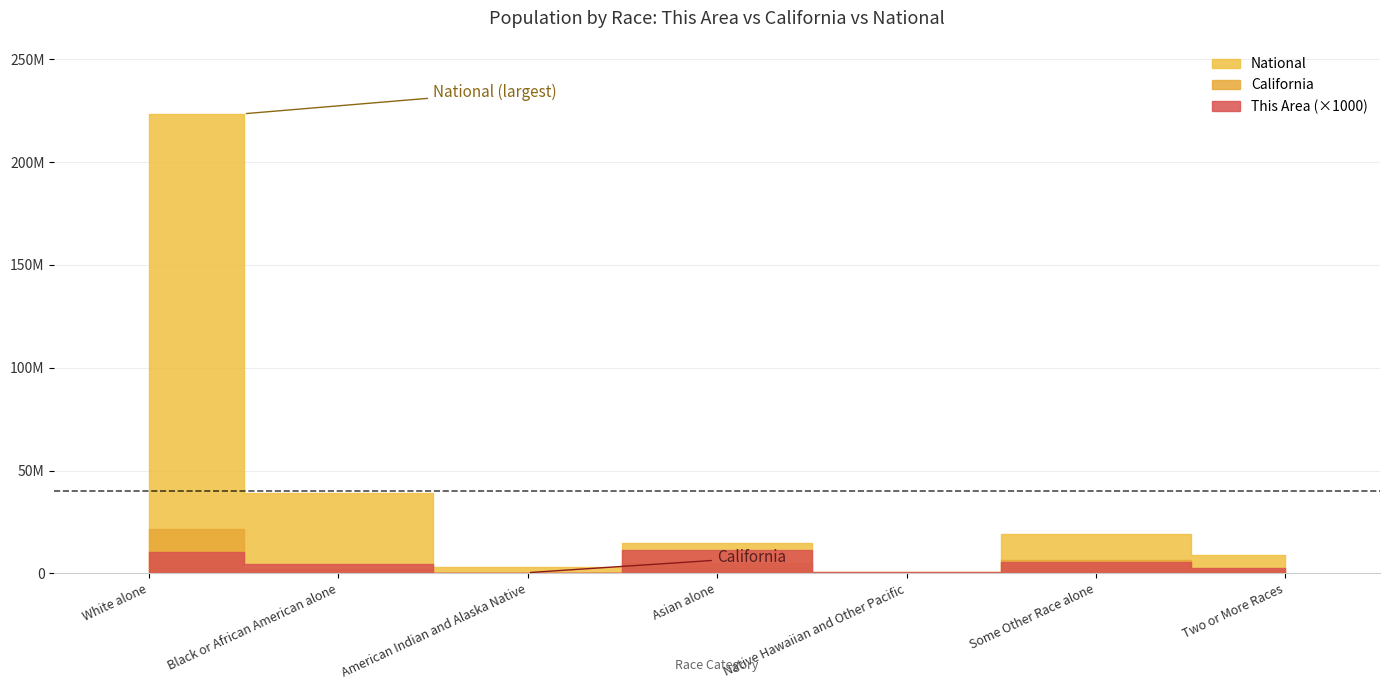

What position from the left is White alone?

1